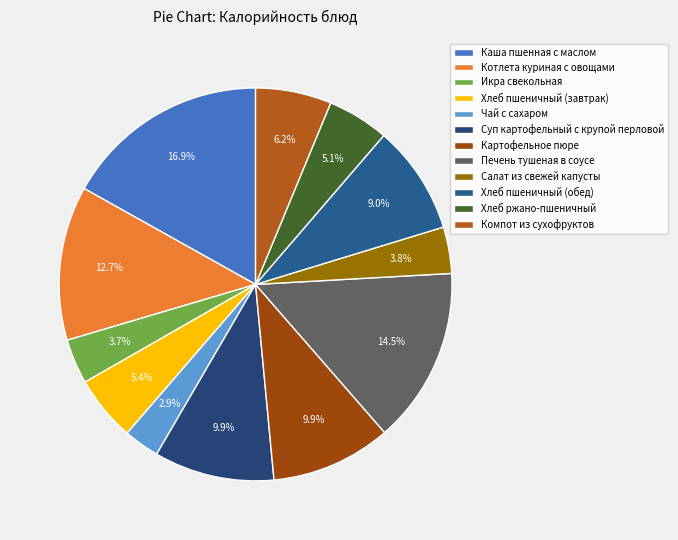

Does Хлеб пшеничный (обед) account for over 50% of the chart?

No